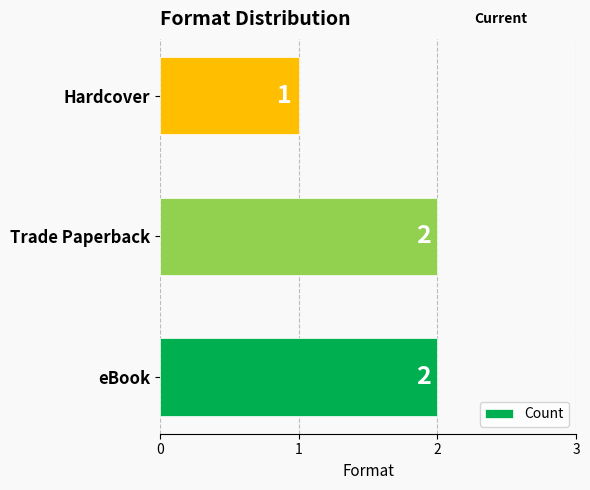

Reading top to bottom, transcribe all the data shown in this chart.

1	2	2